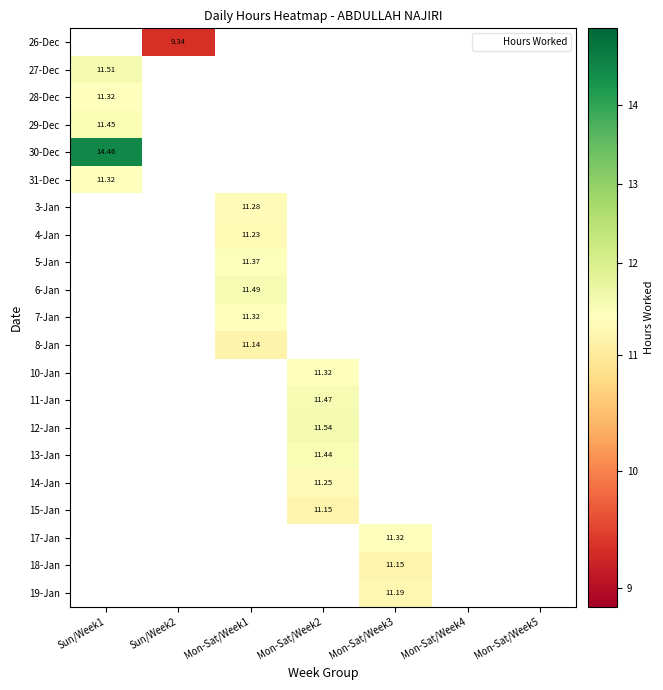

Which has a higher value, Mon-Sat/Week5 or Sun/Week2?

Sun/Week2